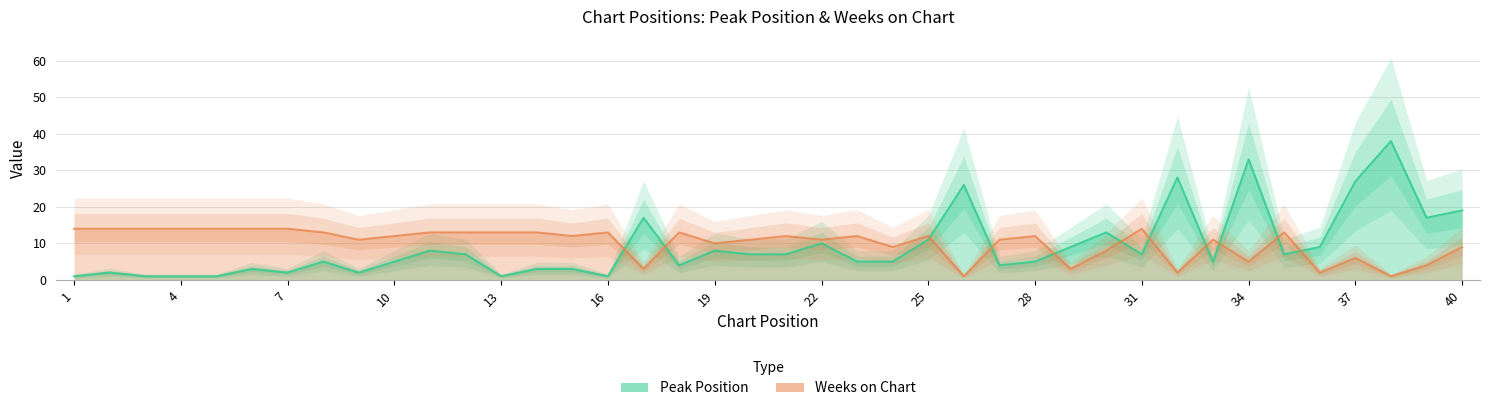

At which category does Peak Position reach its first local peak?

2